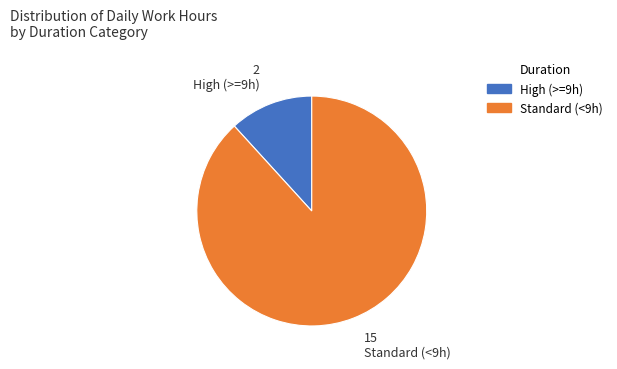

What is the largest slice in the pie chart?

Standard (<9h)